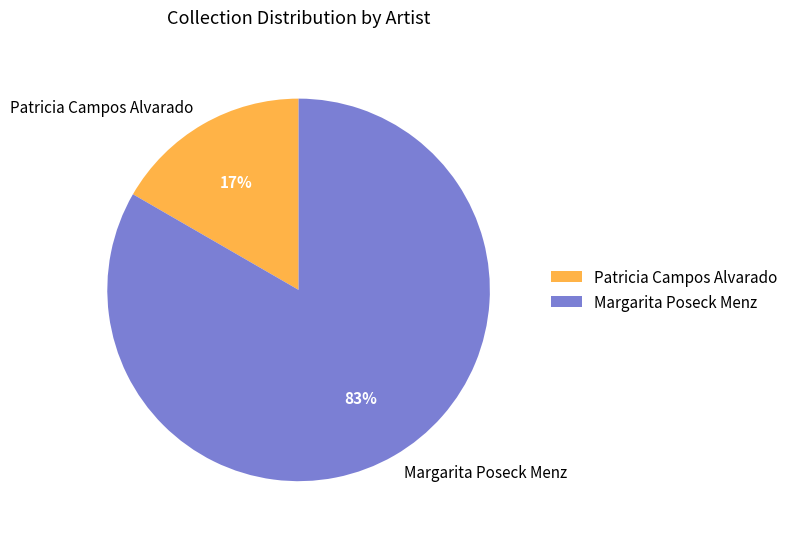

Rank the categories by value from lowest to highest.

Patricia Campos Alvarado, Margarita Poseck Menz